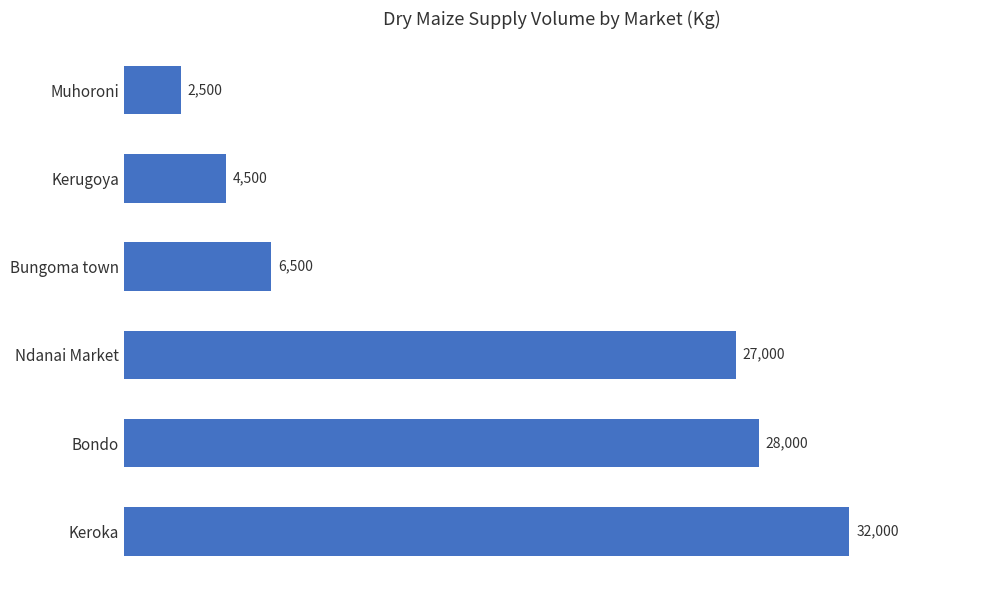

What is the sum of all values?

100500